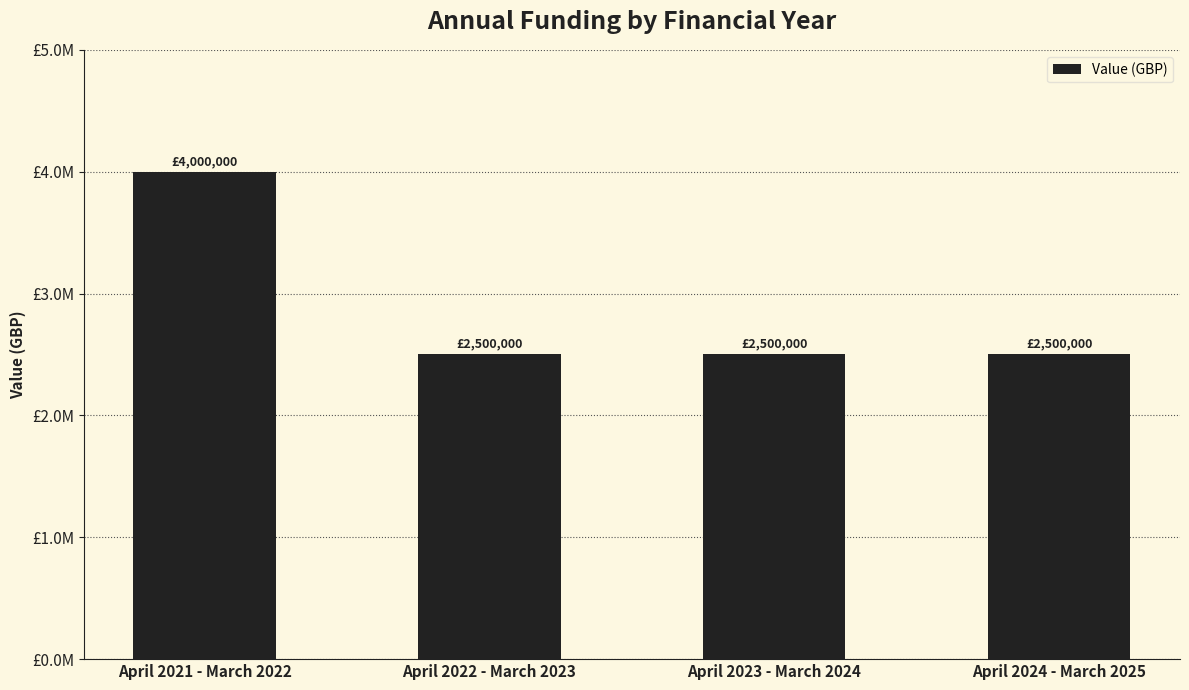

Count the values in the range 2500000 to 4000000.

4